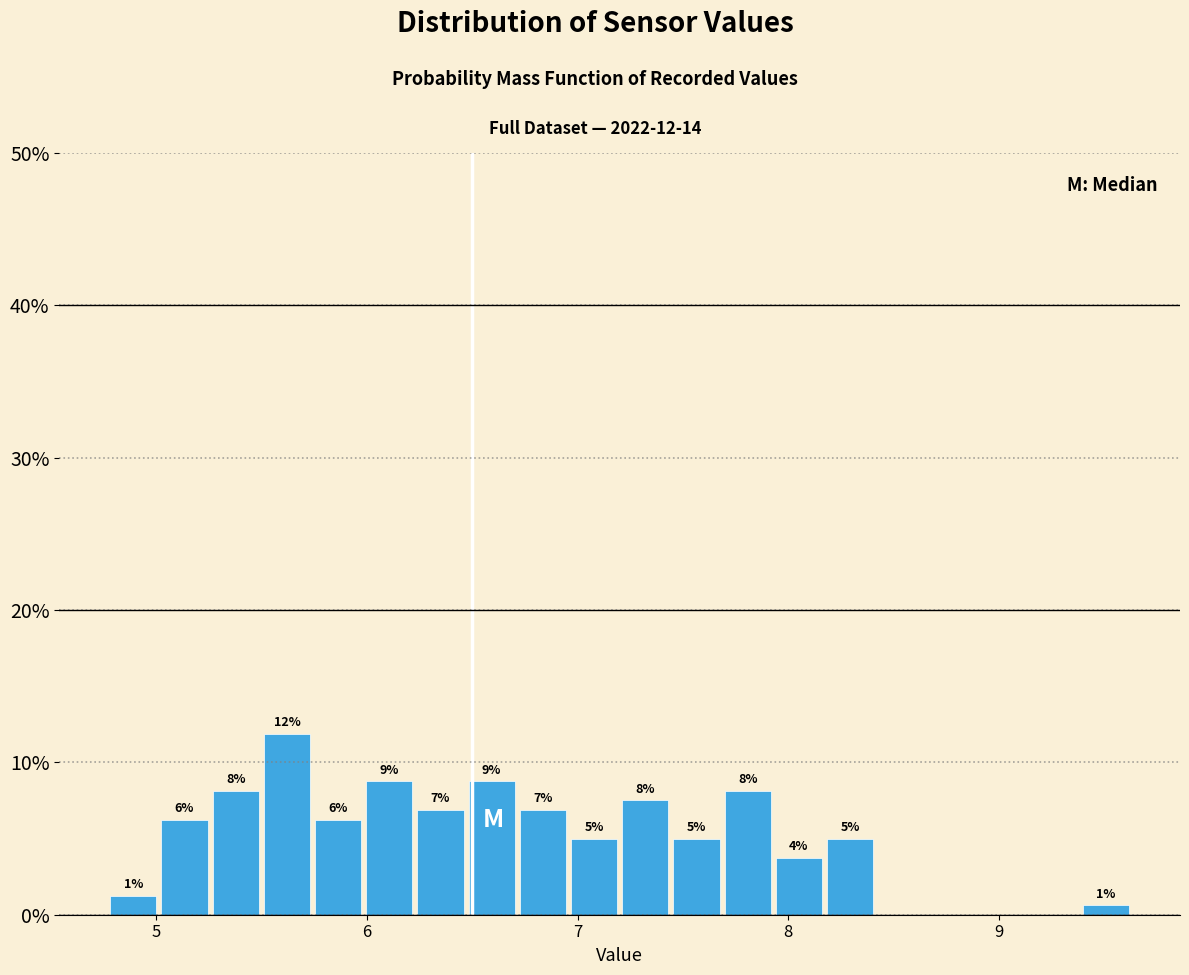

Read against the x-axis, roughly where is the centre of the tallest bar?

5.6